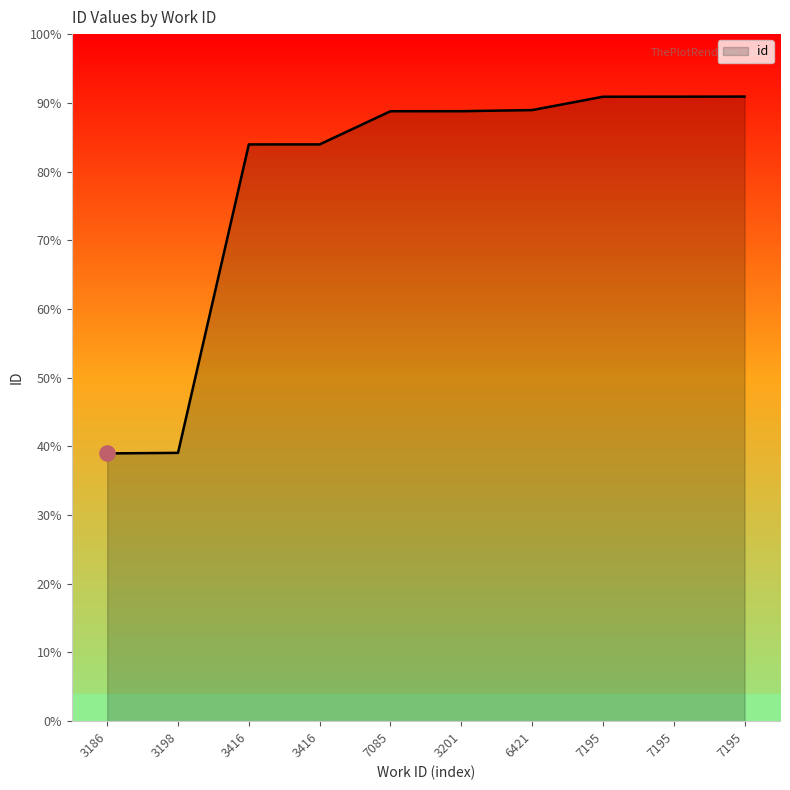

What is the ratio of the value at 3198 to the value at 7195?

0.4